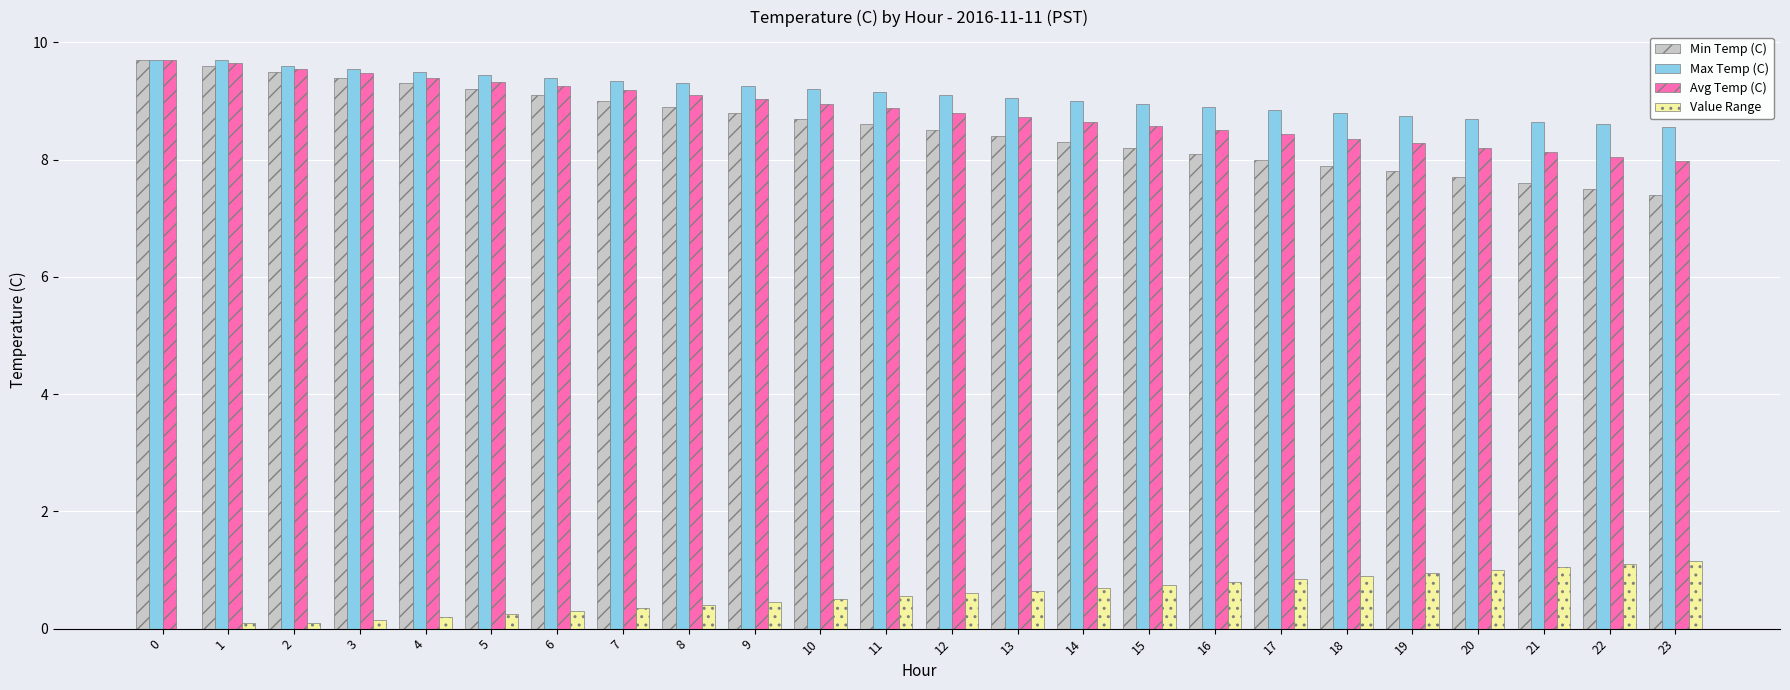

What value does the Value Range series have at 16?

0.8